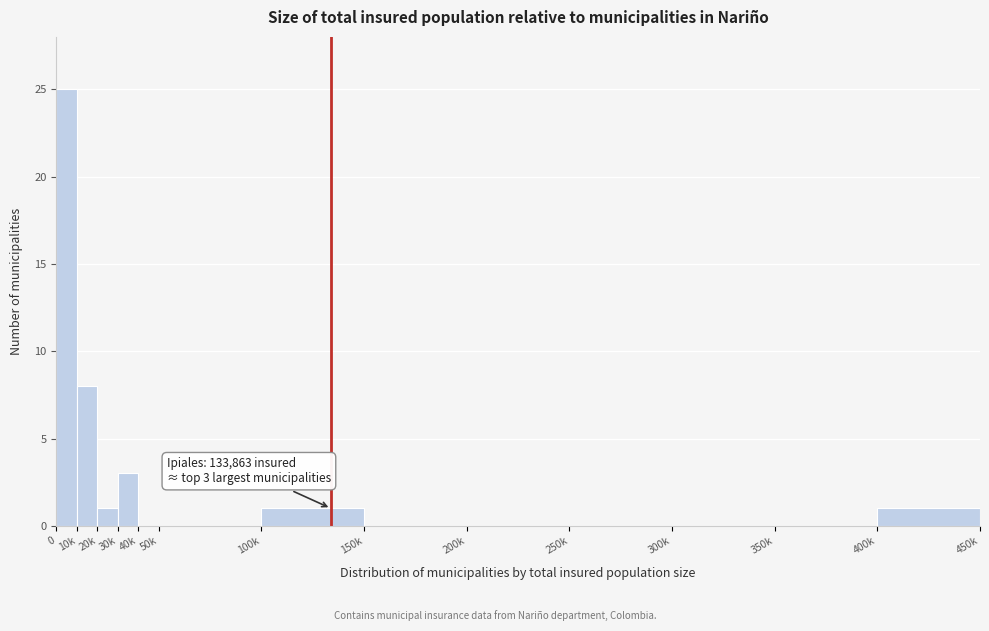

Reading left to right, transcribe all the data shown in this chart.

0=25	10k=8	20k=1	30k=3	40k=0	50k=0	100k=1	150k=0	200k=0	250k=0	300k=0	350k=0	400k=1